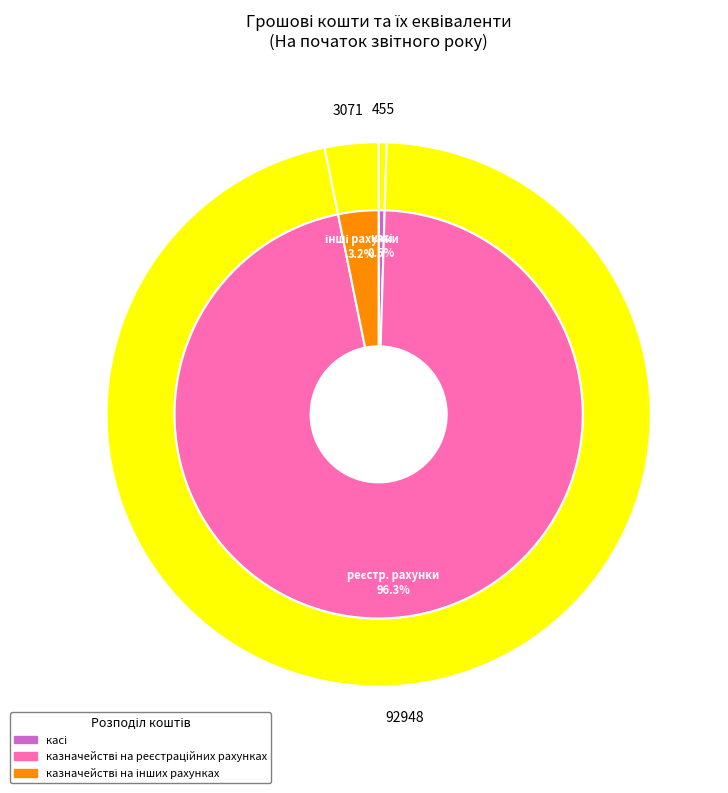

What percentage is the казначействі на реєстраційних рахунках slice, to the nearest percent?

96%